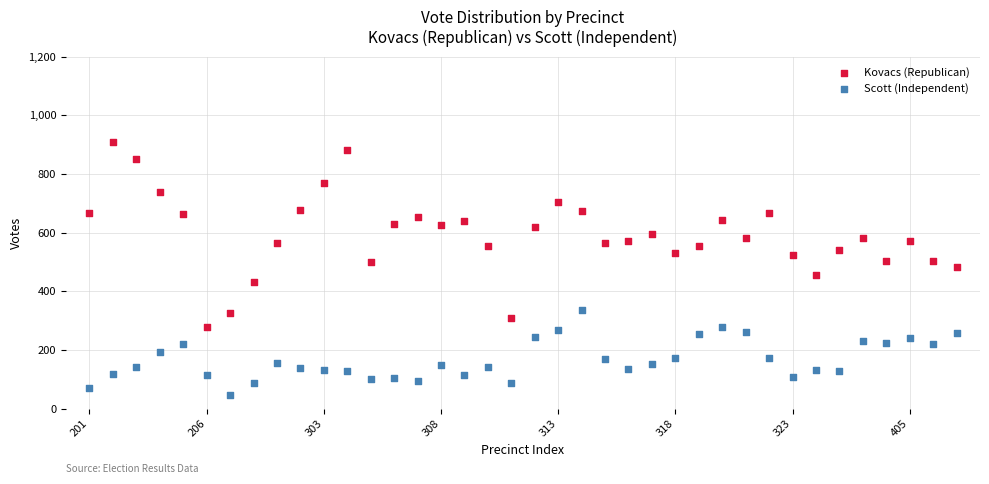

Which series reaches the maximum Y coordinate?

Kovacs (Republican)